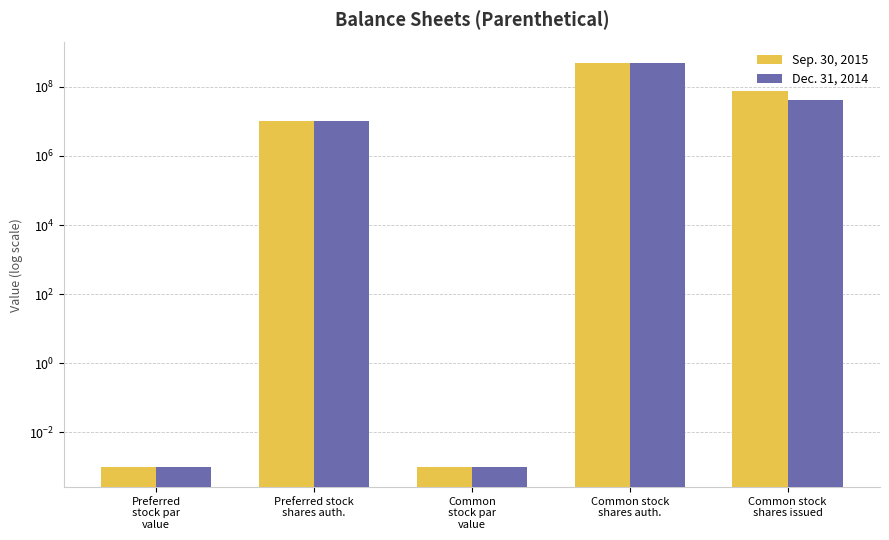

Which category has the lowest value across all series?

Preferred
stock par
value